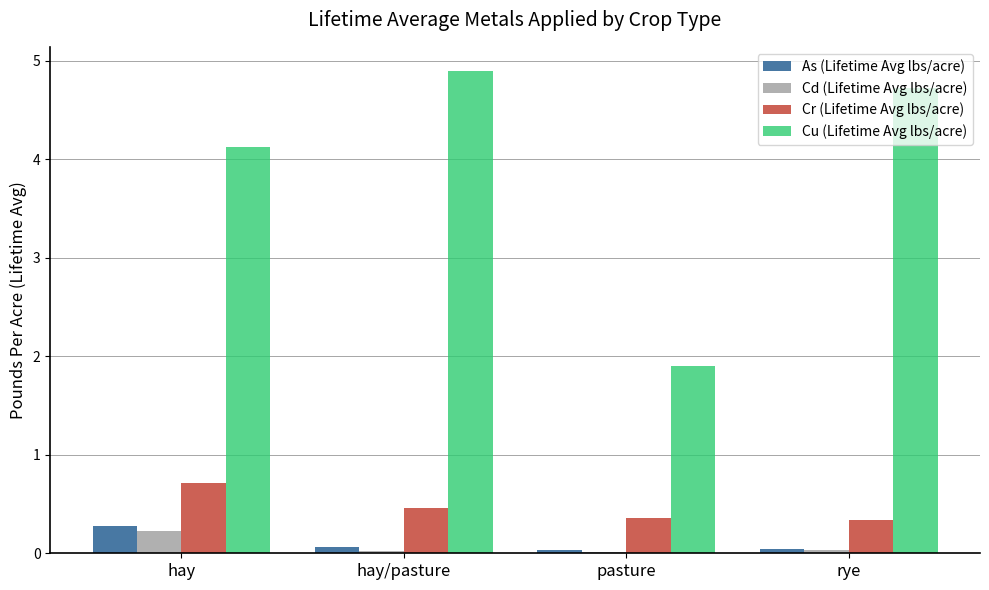

Read the As (Lifetime Avg lbs/acre) value at hay.

0.3